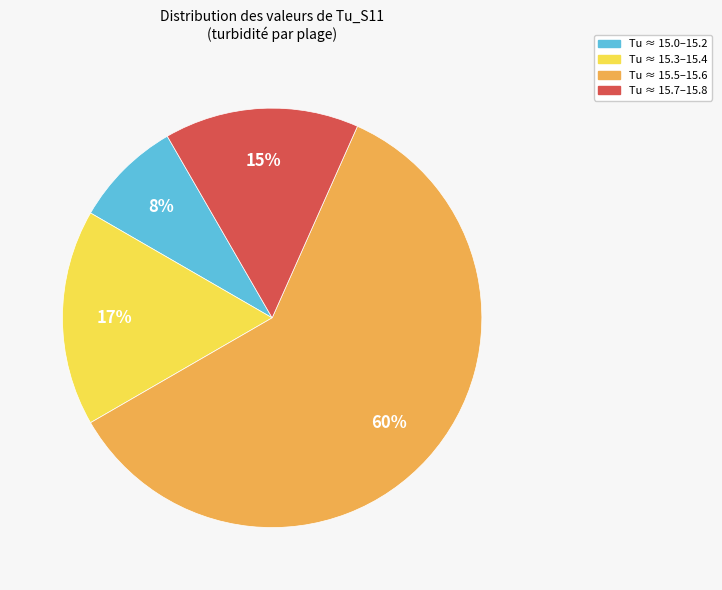

Combined, do Tu ≈ 15.3–15.4 and Tu ≈ 15.7–15.8 account for over 50%?

No